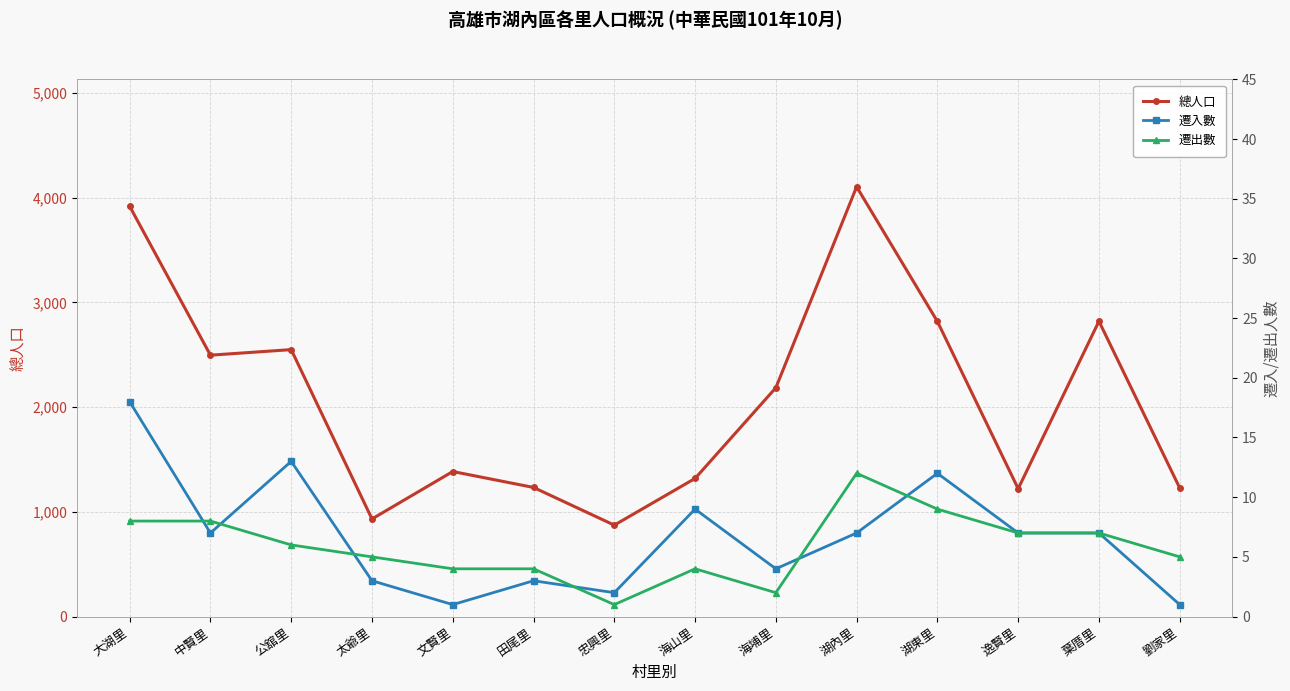

What is the spread (max minus min) of values at 海山里?

1315